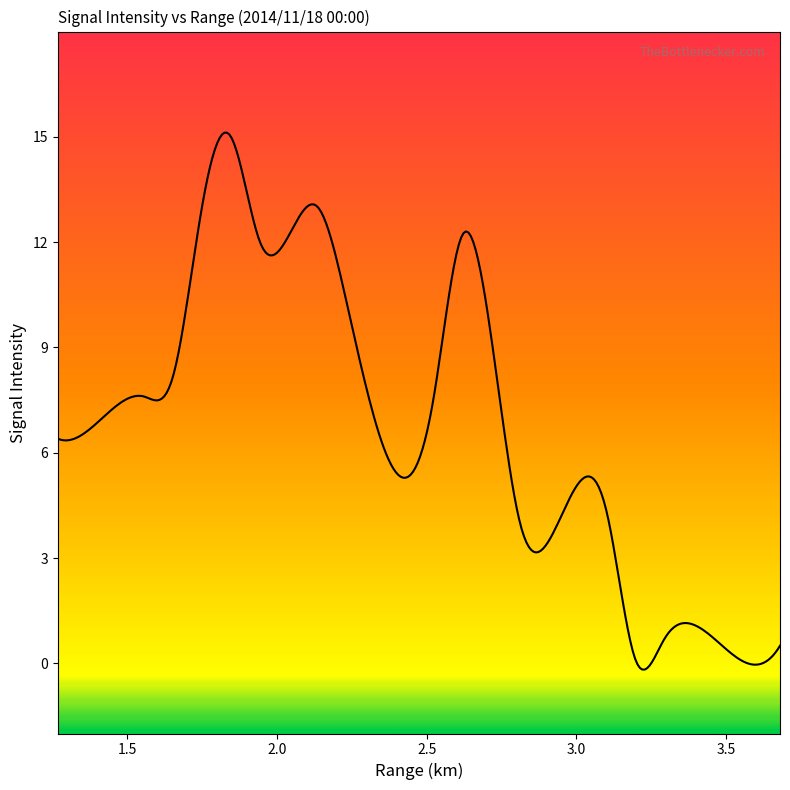

The value at 3.681 is 0.2. True or false?

False